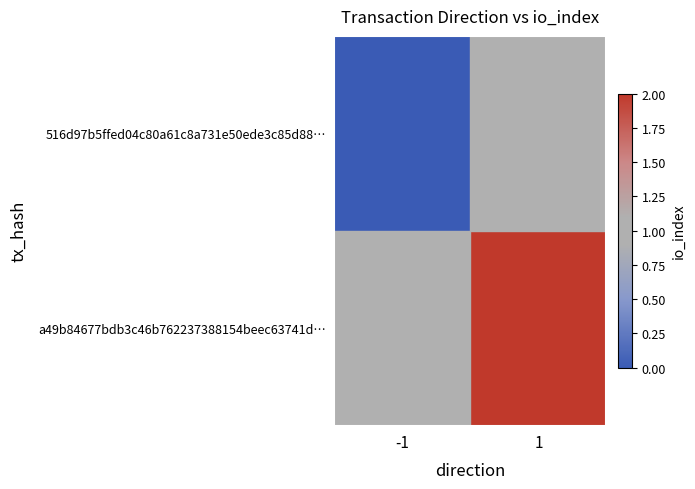

Which category has the highest value across all series?

1